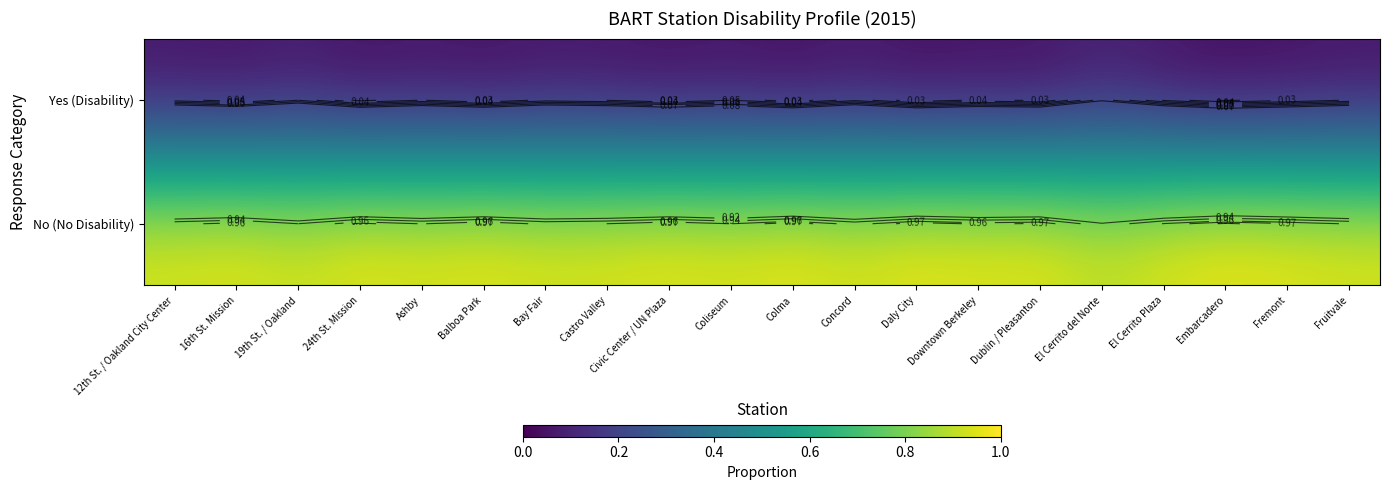

What is the approximate value of No (No Disability) at Daly City?

1.0